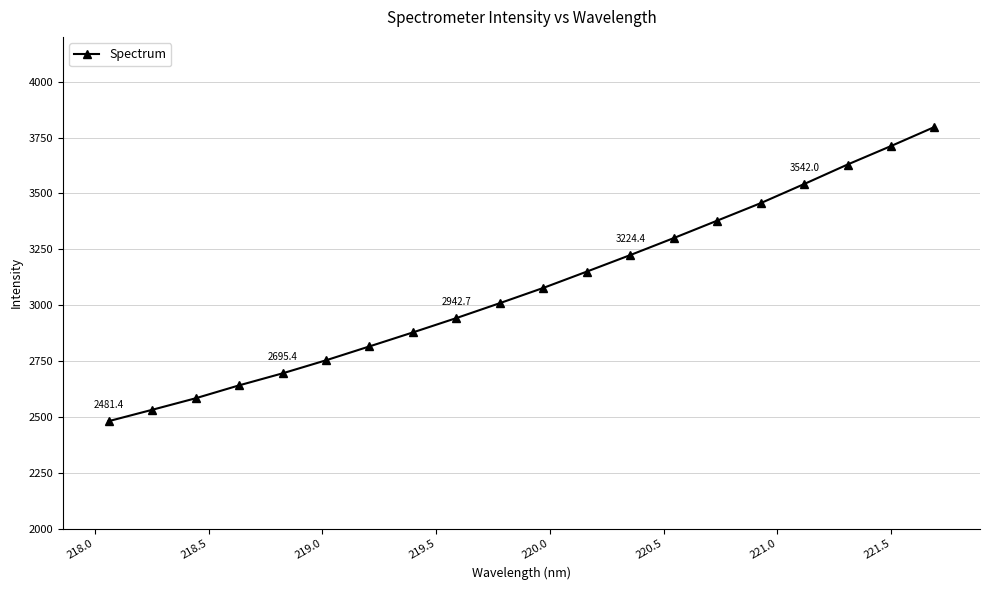

Reading left to right, transcribe all the data shown in this chart.

2481.4	2532.2	2583.8	2641.6	2695.4	2753.8	2815.9	2878.6	2942.7	3009.5	3077.6	3150.6	3224.4	3300.5	3378.4	3456.6	3542.0	3629.3	3712.0	3797.1